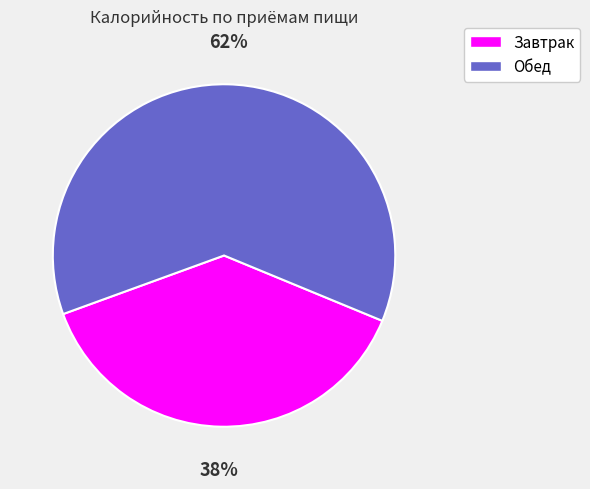

Is there any slice that represents more than half of the pie?

Yes